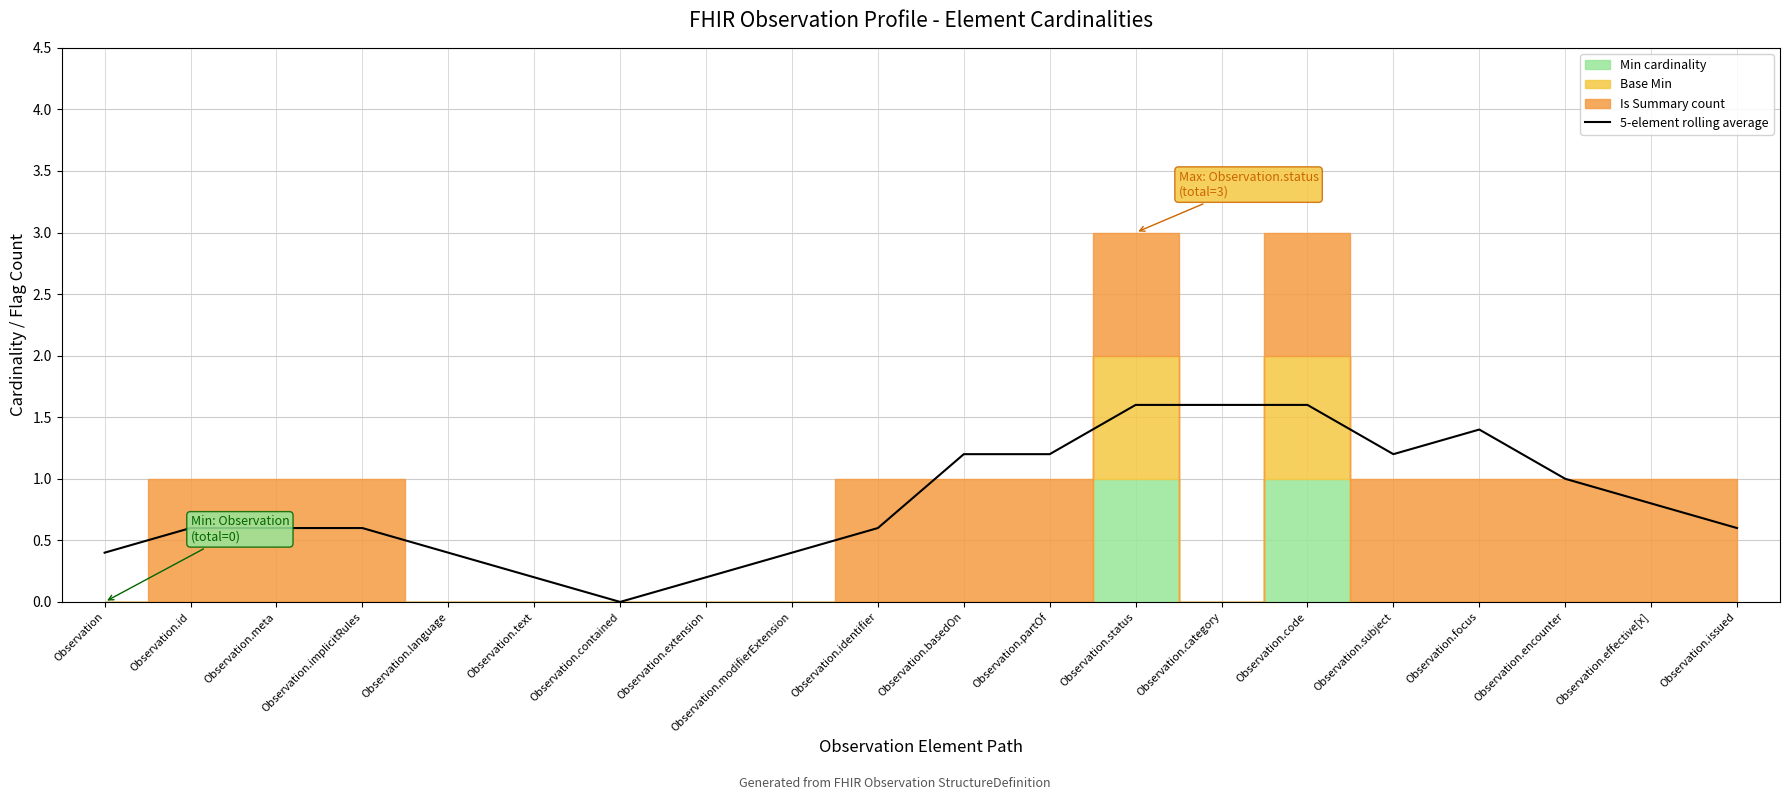

Reading left to right, what are all the values shown in this chart?

Observation=0.4	Observation.id=0.6	Observation.meta=0.6	Observation.implicitRules=0.6	Observation.language=0.4	Observation.text=0.2	Observation.contained=0.0	Observation.extension=0.2	Observation.modifierExtension=0.4	Observation.identifier=0.6	Observation.basedOn=1.2	Observation.partOf=1.2	Observation.status=1.6	Observation.category=1.6	Observation.code=1.6	Observation.subject=1.2	Observation.focus=1.4	Observation.encounter=1.0	Observation.effective[x]=0.8	Observation.issued=0.6